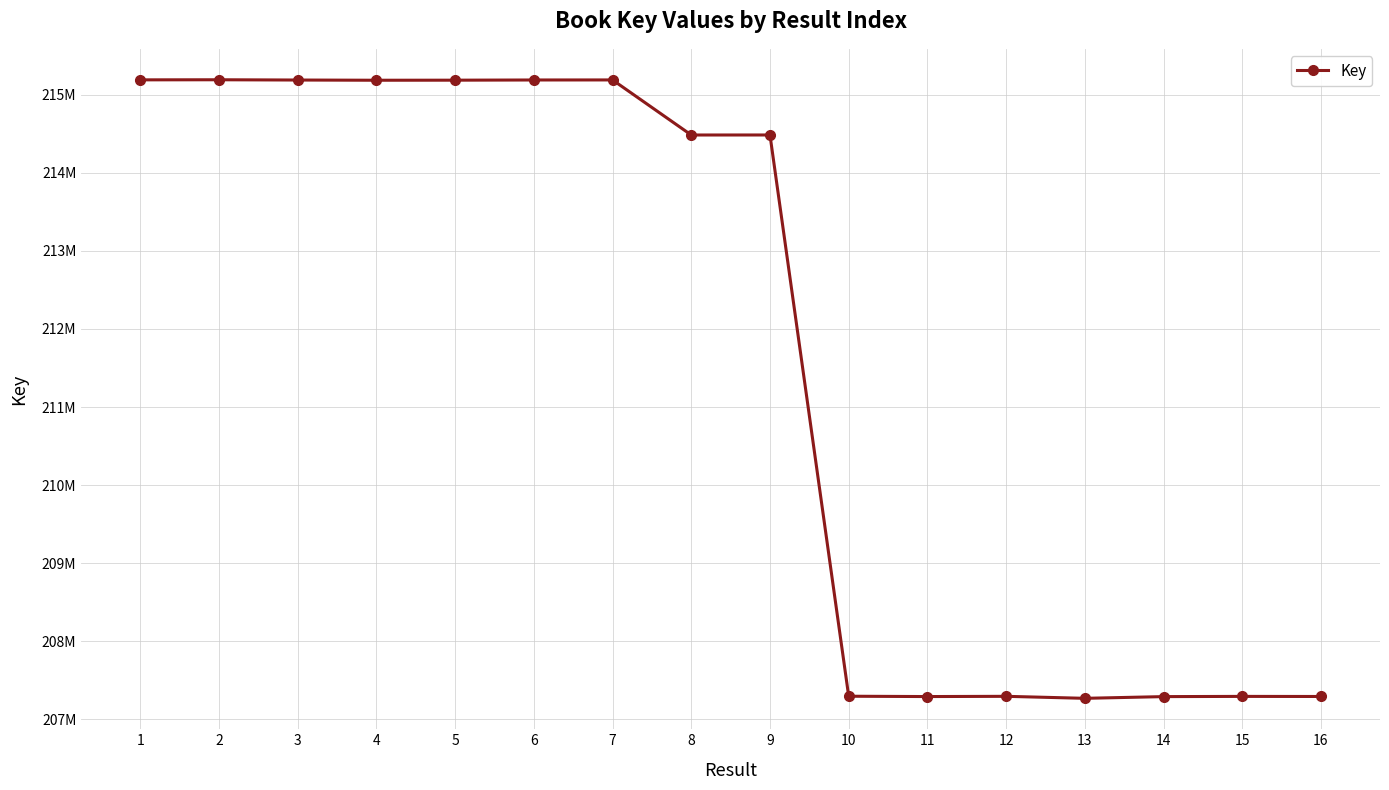

Is this an area chart (filled region under the line)?

No